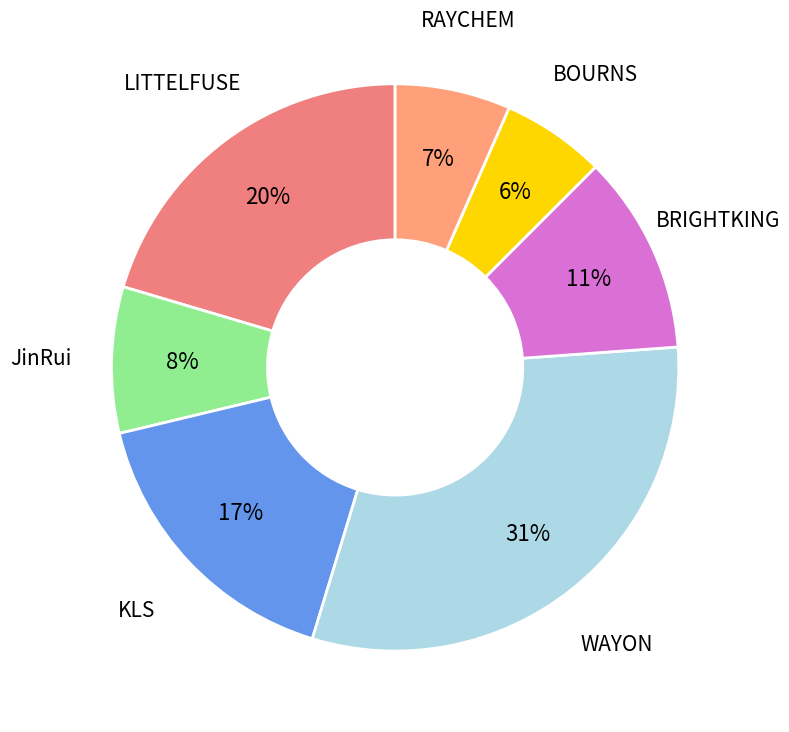

To the nearest percent, what is the combined percentage of KLS and BRIGHTKING?

28%